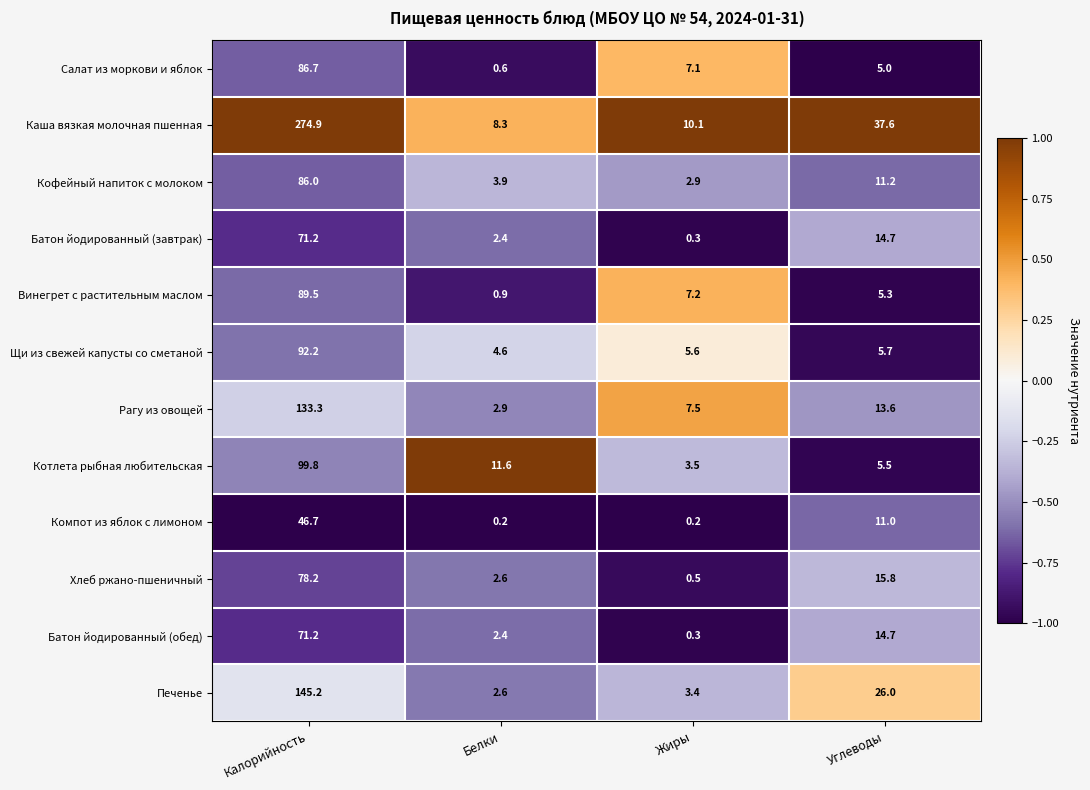

What is the sum of all Кофейный напиток с молоком values?

104.0